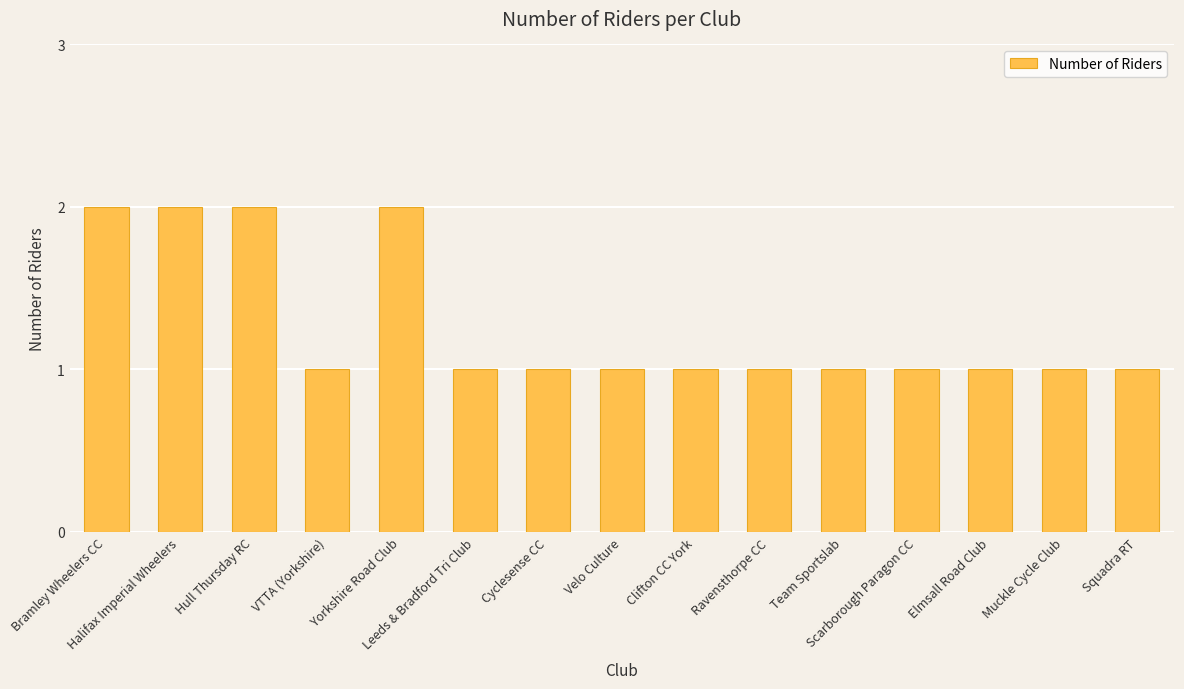

What is the maximum value shown in the chart?

2